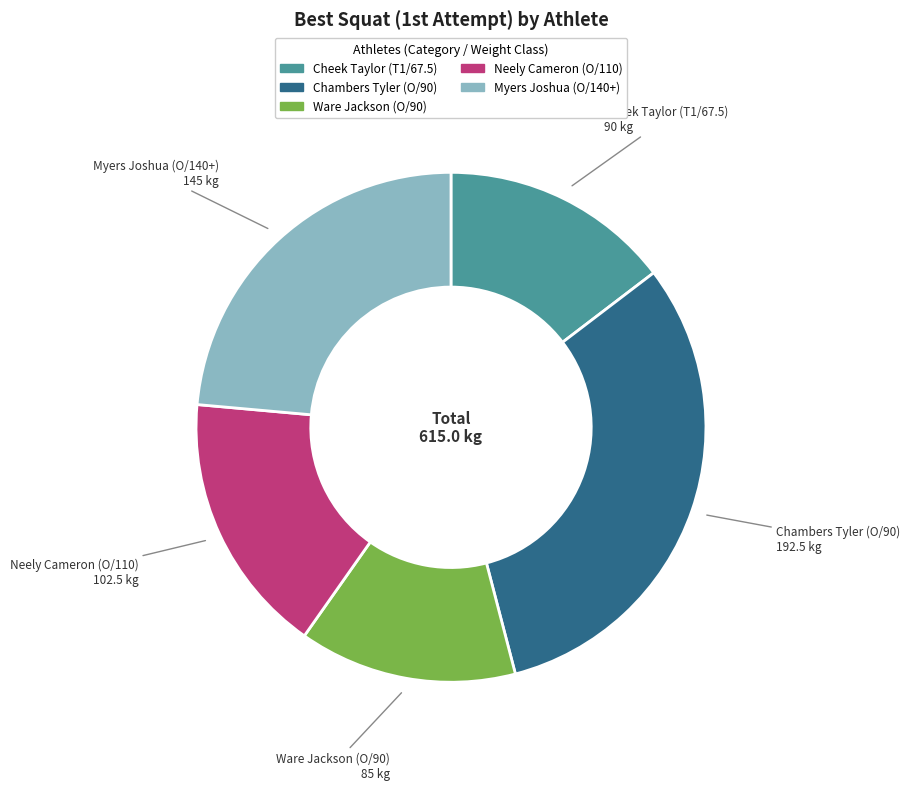

Count the number of slices in the pie.

5